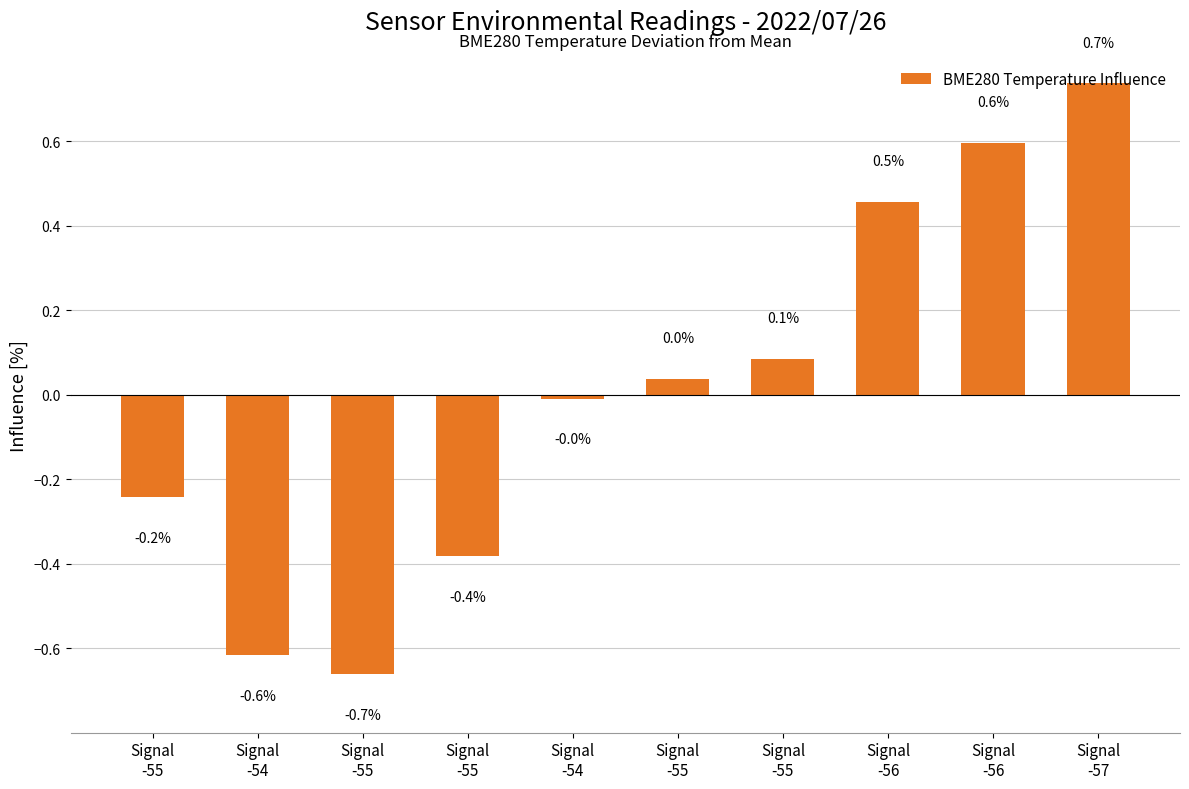

Read the value at Signal
-55.

0.1